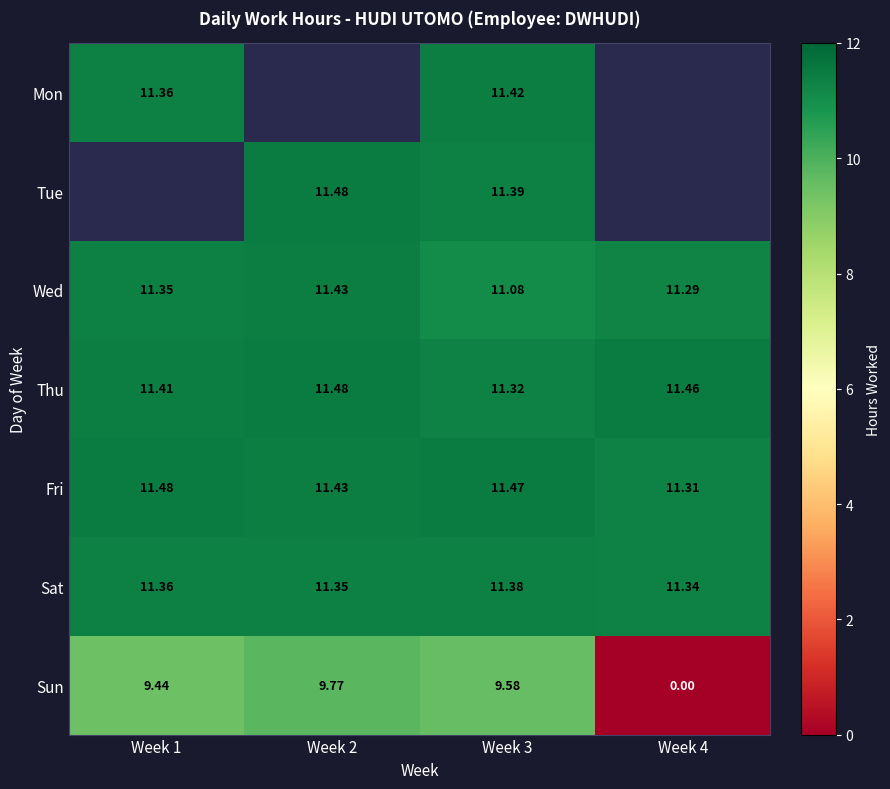

Is the value of Thu at Week 4 greater than the value of Sun at Week 1?

Yes